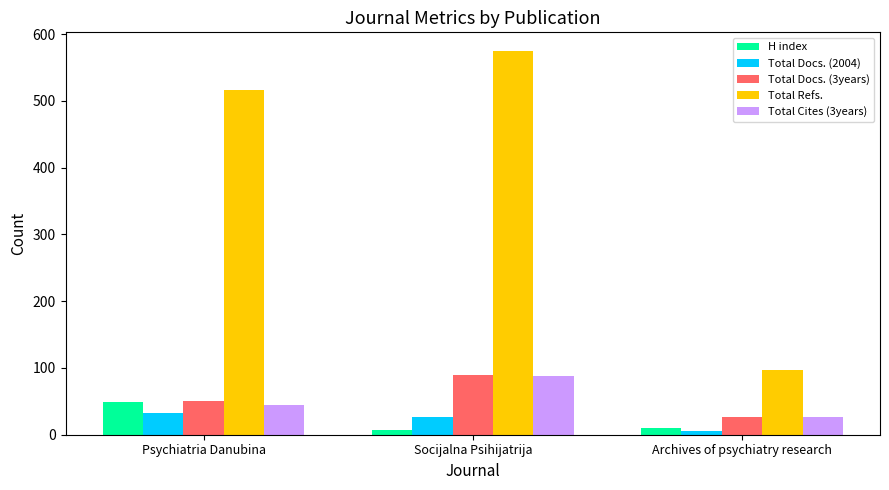

Reading right to left, what are all the values shown in this chart?

H index: Archives of psychiatry research=10	Socijalna Psihijatrija=7	Psychiatria Danubina=49
Total Docs. (2004): Archives of psychiatry research=5	Socijalna Psihijatrija=26	Psychiatria Danubina=33
Total Docs. (3years): Archives of psychiatry research=27	Socijalna Psihijatrija=89	Psychiatria Danubina=50
Total Refs.: Archives of psychiatry research=97	Socijalna Psihijatrija=574	Psychiatria Danubina=517
Total Cites (3years): Archives of psychiatry research=27	Socijalna Psihijatrija=88	Psychiatria Danubina=44